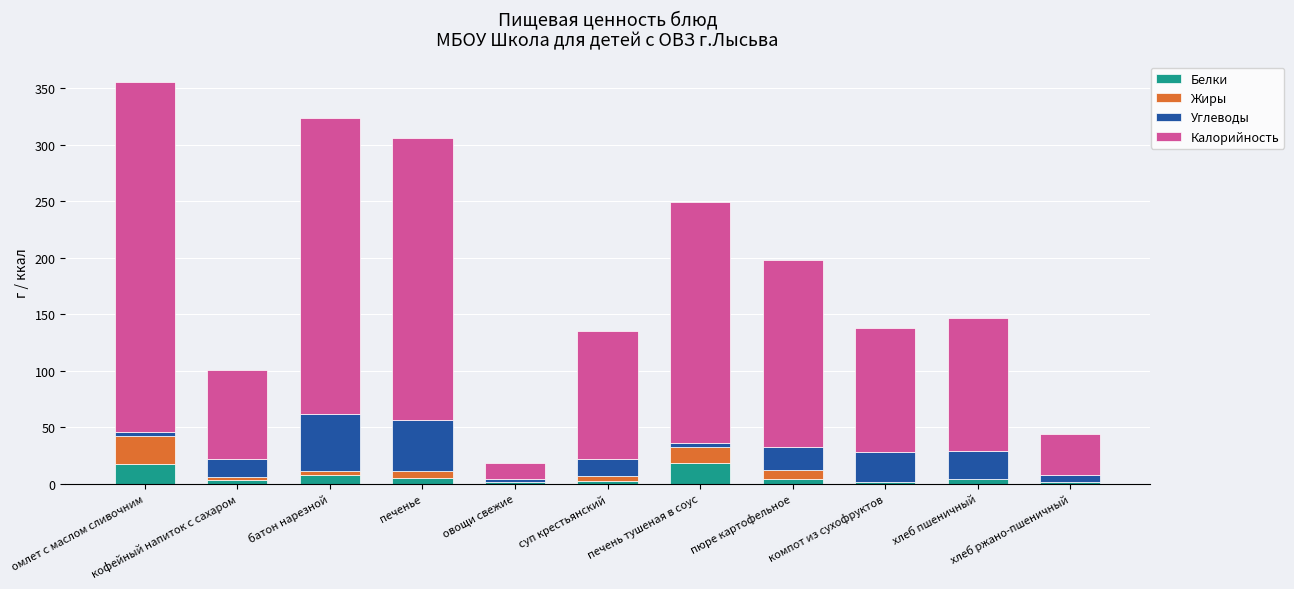

What is the maximum value for Белки?

18